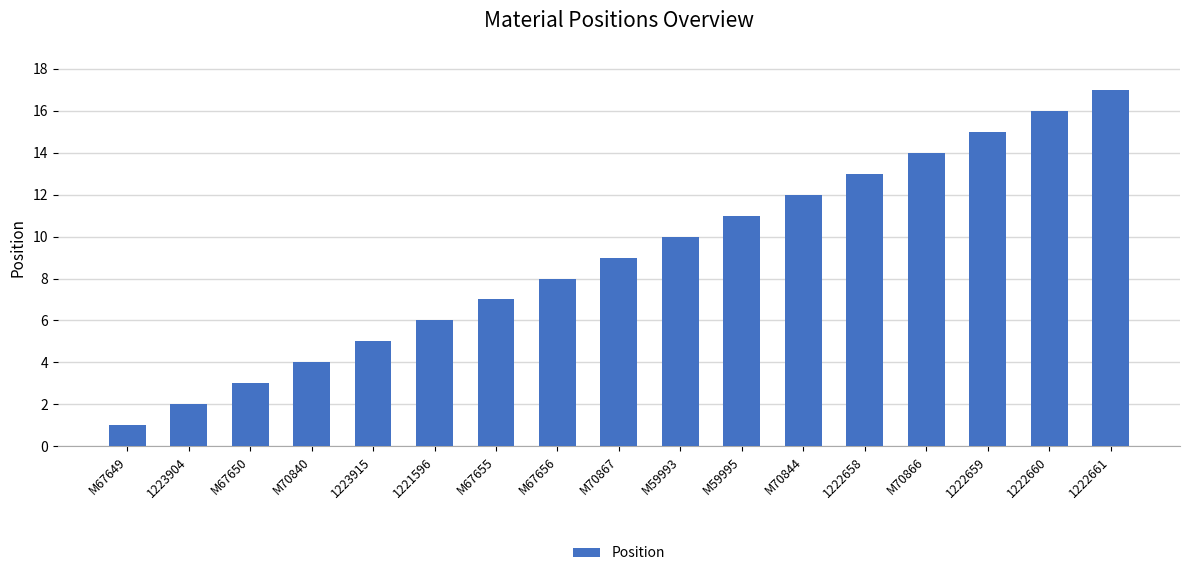

Which has a higher value, 1222660 or 1223915?

1222660